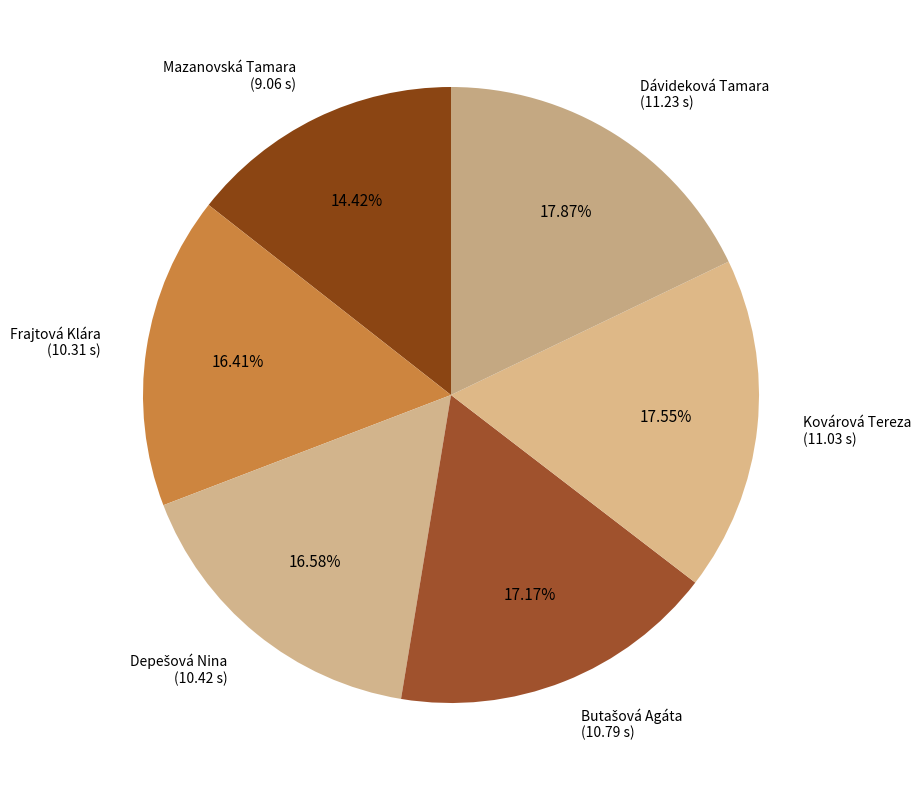

Does Dávideková Tamara represent more than half of the total?

No